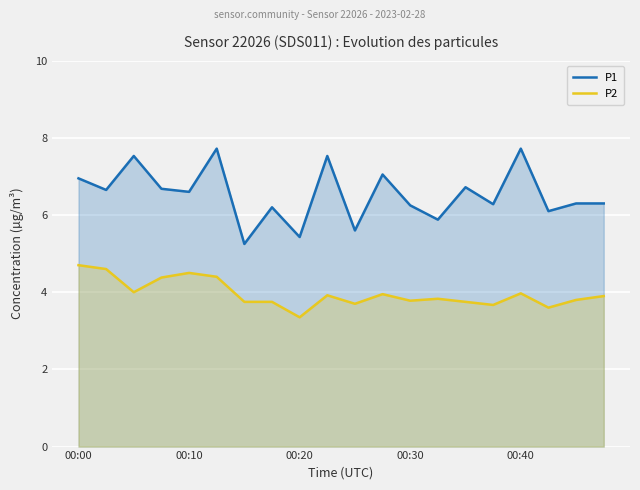

At how many categories does at least one series exceed 5?

20